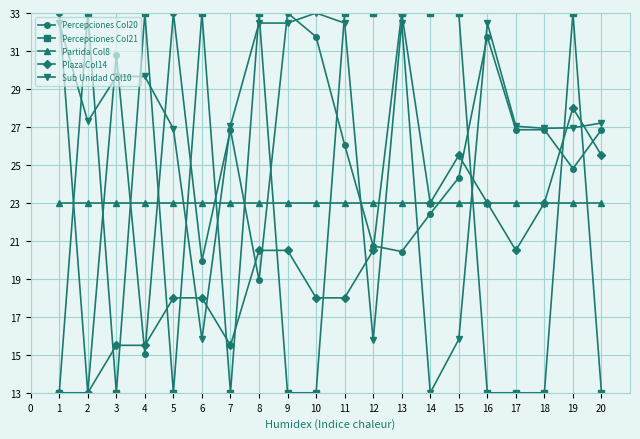

What is the total value across all series at 18?

112.8